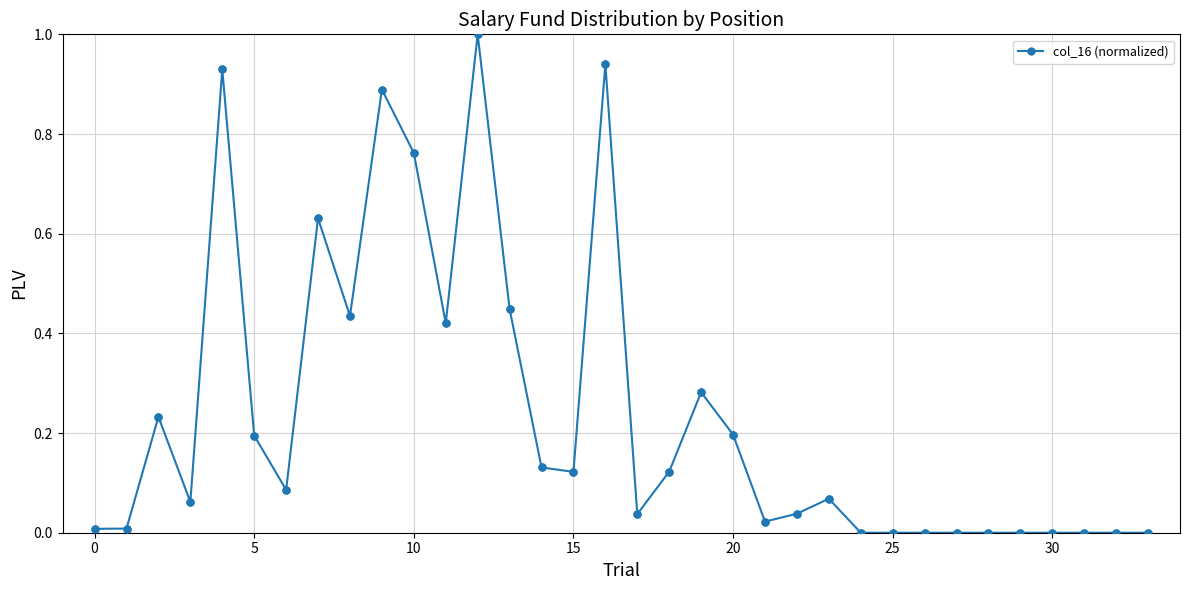

What is the greatest value displayed?

1.0